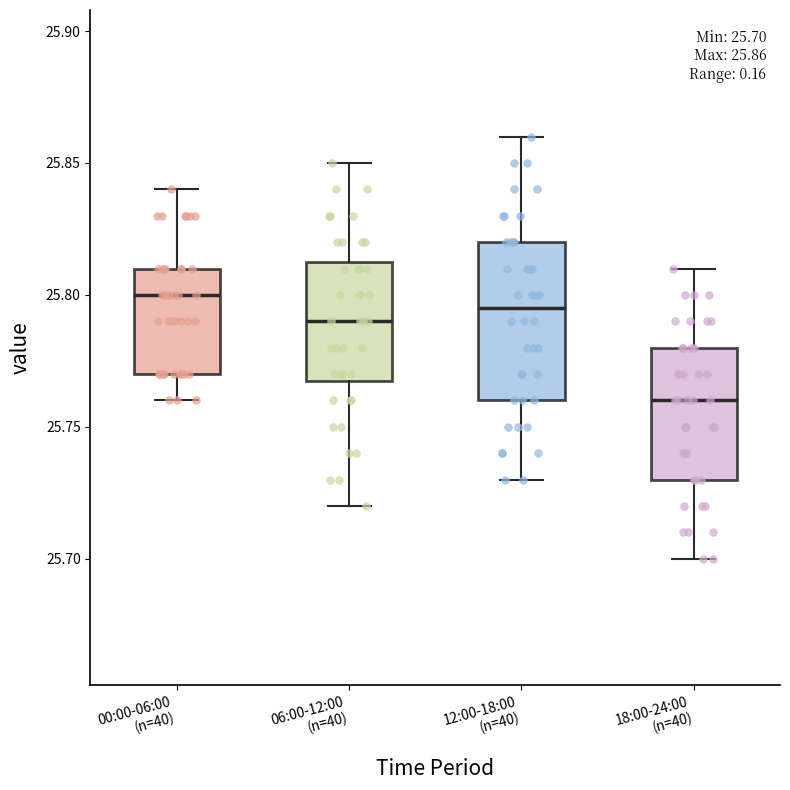

Which box is the tallest, from its lower edge to its upper edge?

12:00-18:00 (n=40)